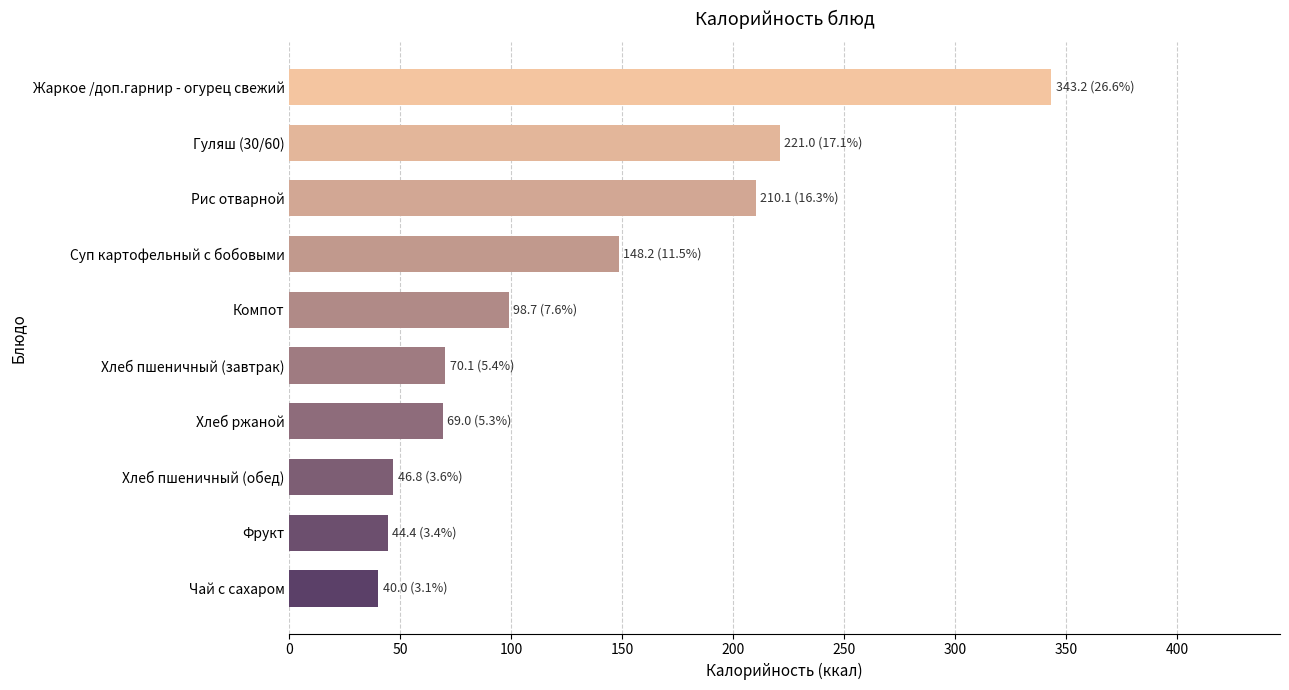

The chart shows a value of 114.0 at Хлеб ржаной. True or false?

False